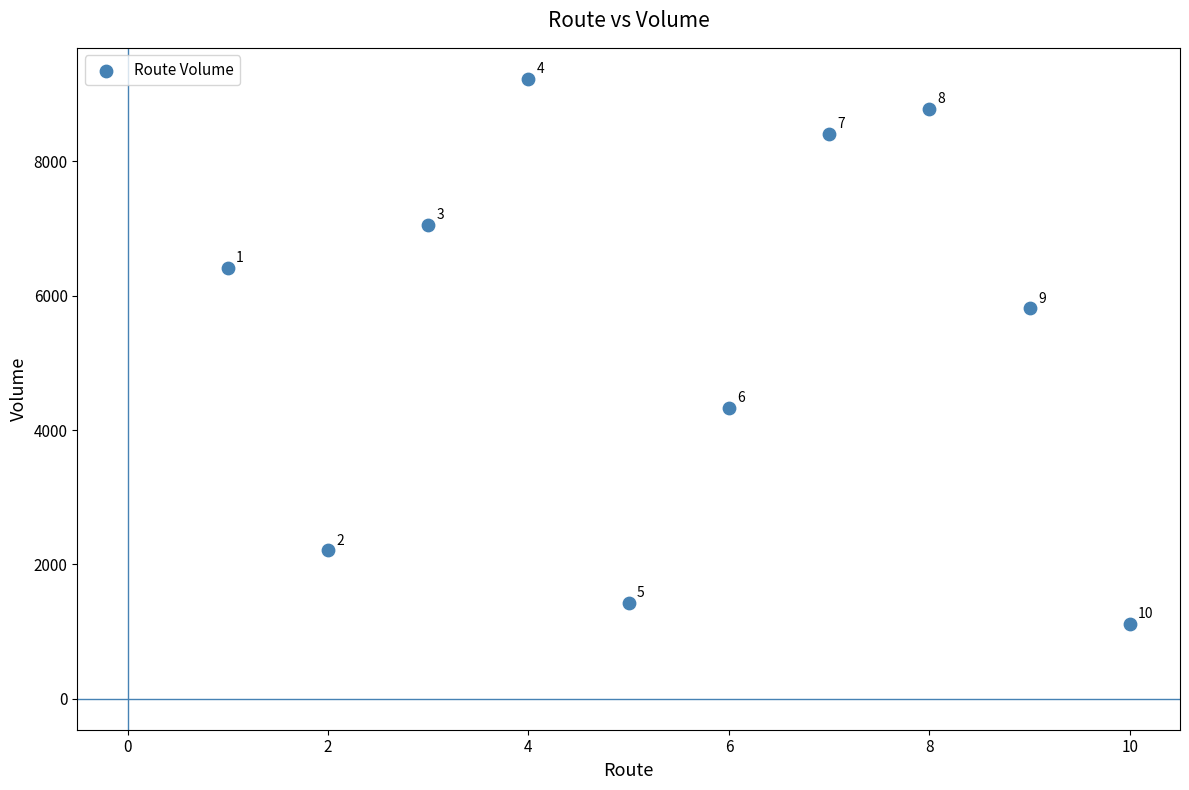

What is the range of X values (max minus min)?

9